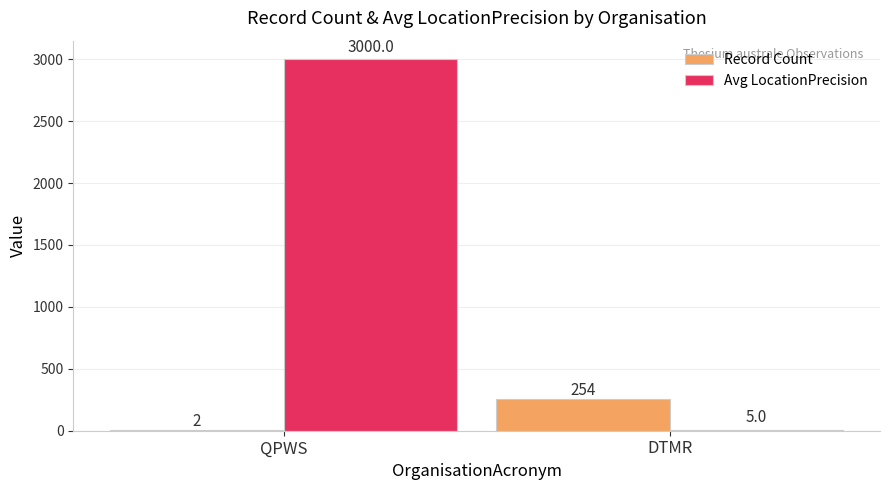

How many distinct data groups are displayed?

2